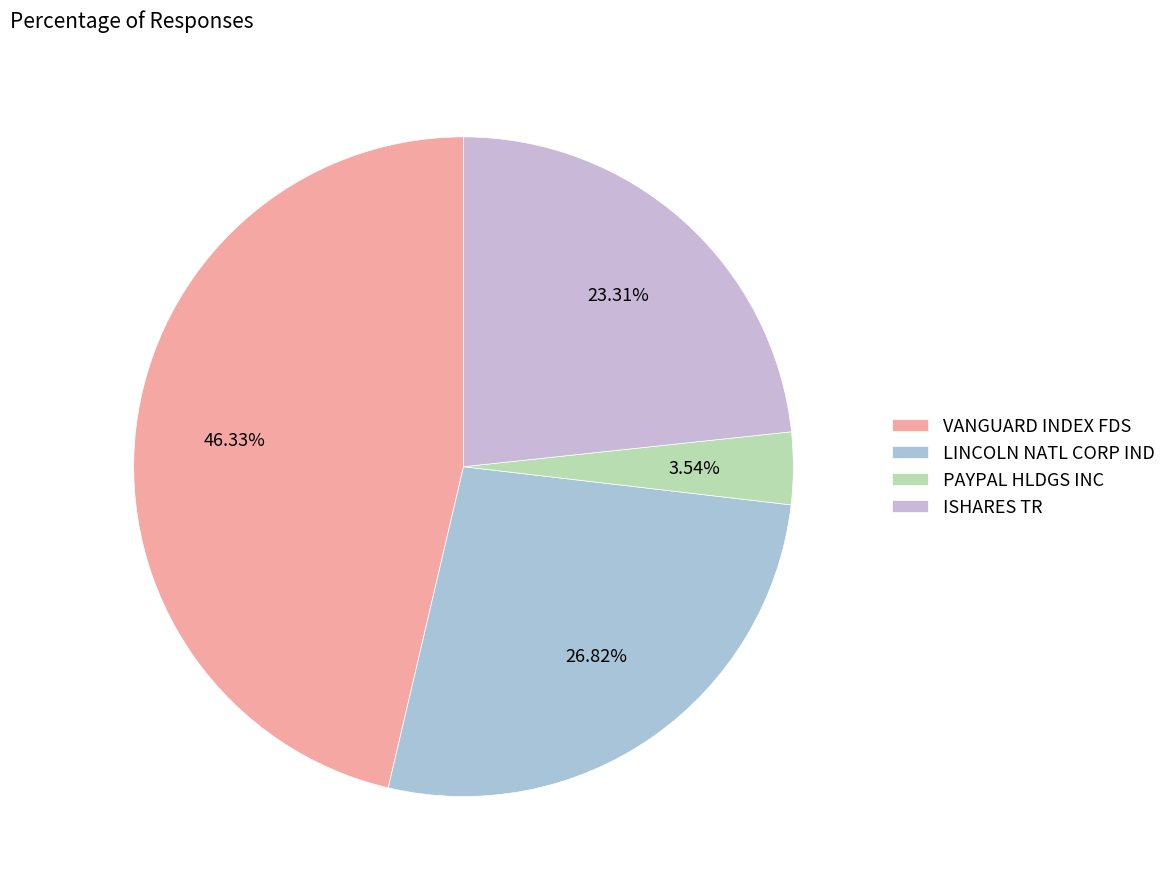

Between ISHARES TR and VANGUARD INDEX FDS, which is larger?

VANGUARD INDEX FDS